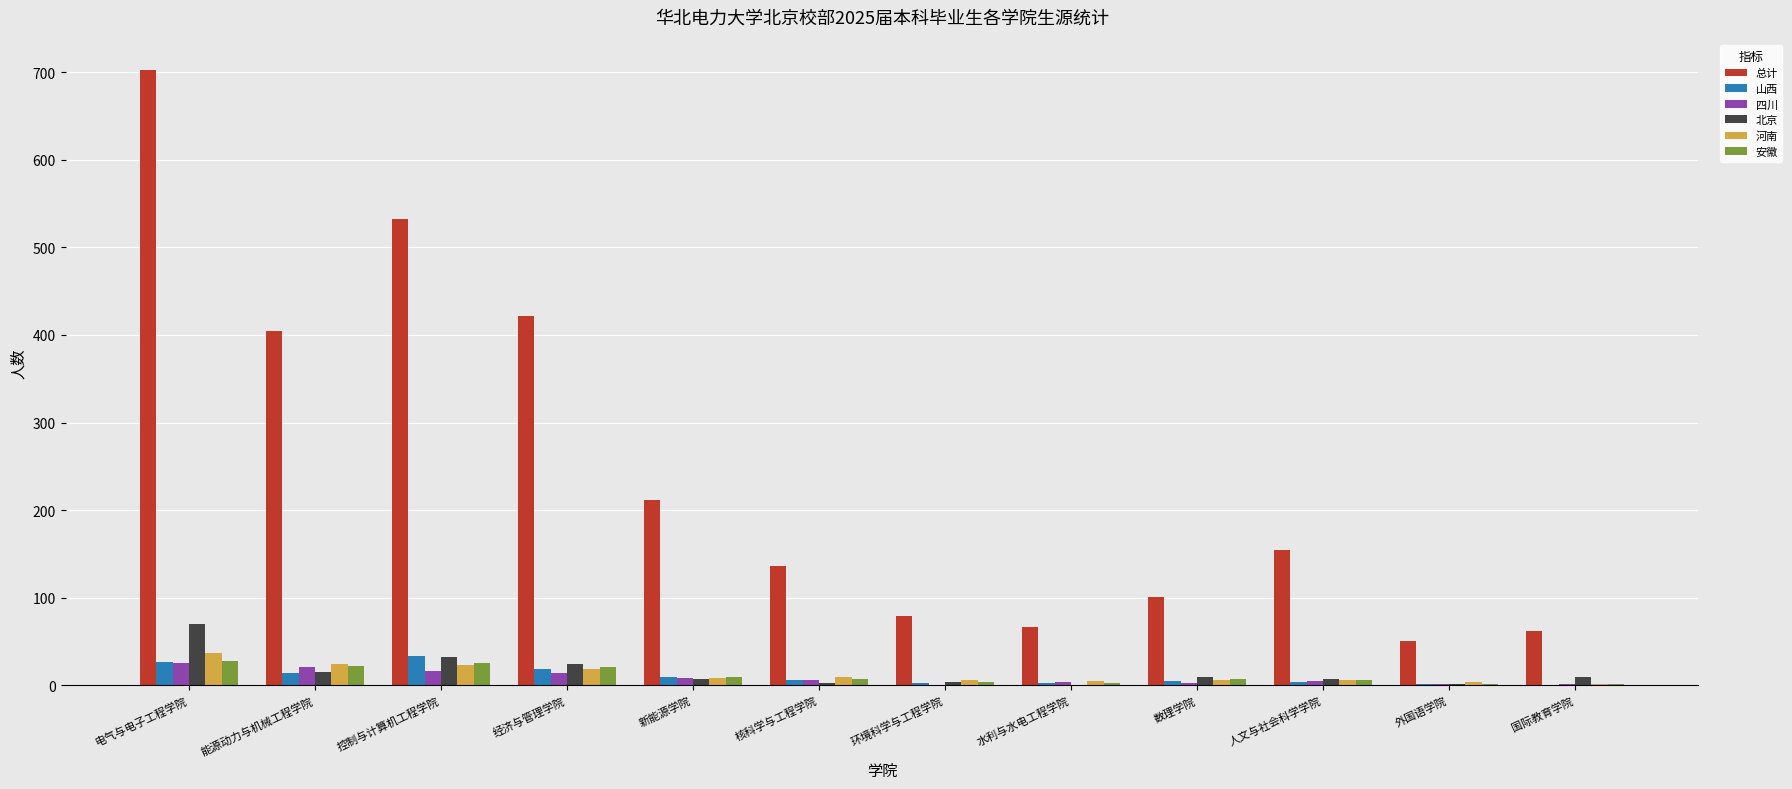

Between 能源动力与机械工程学院 and 外国语学院, which series saw the biggest shift?

总计